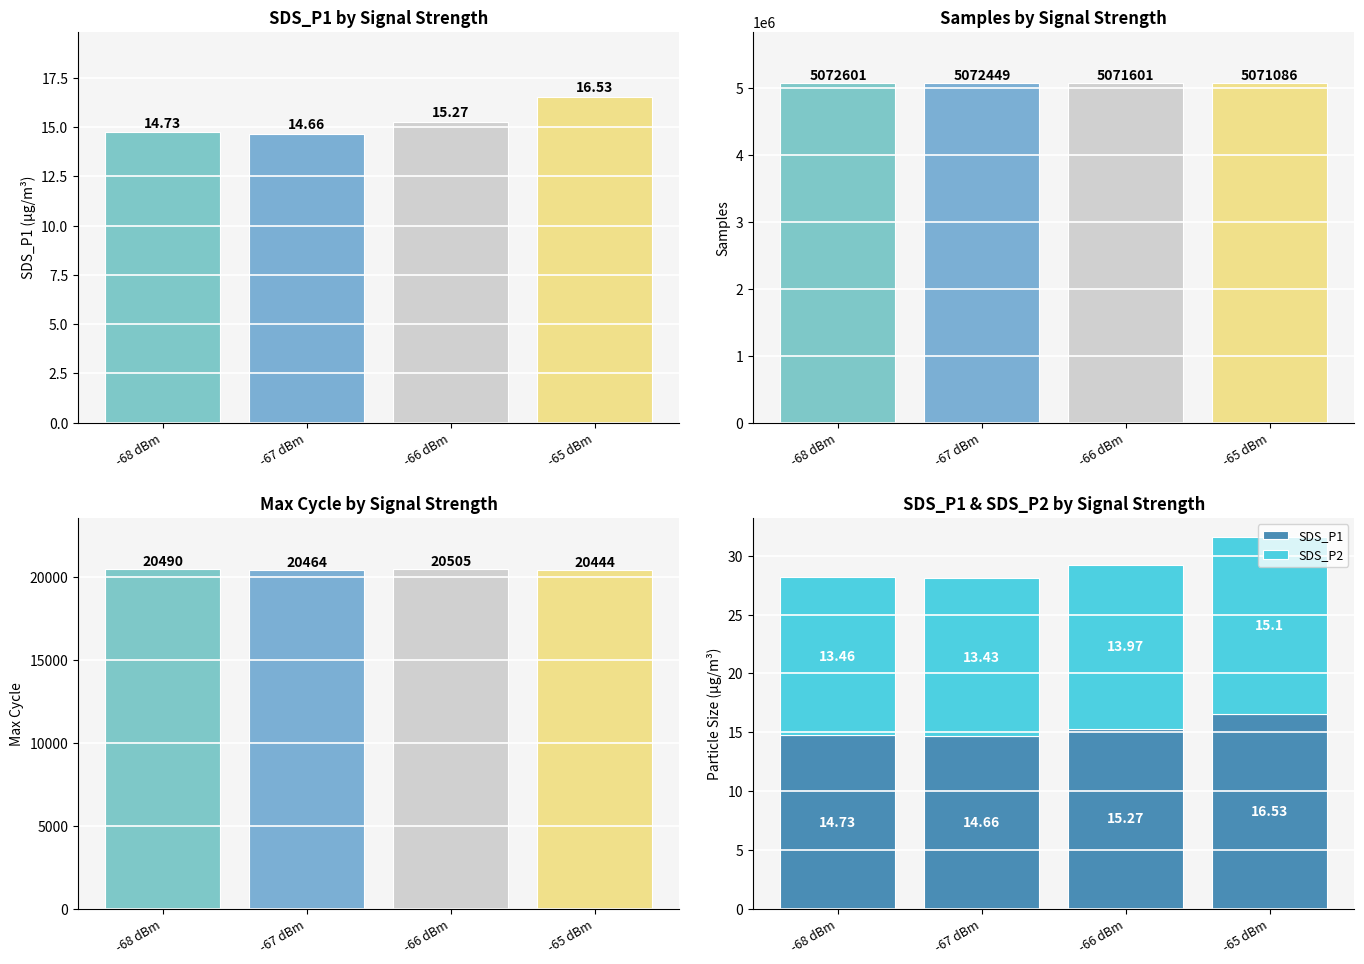

What is the smallest value displayed?

13.4